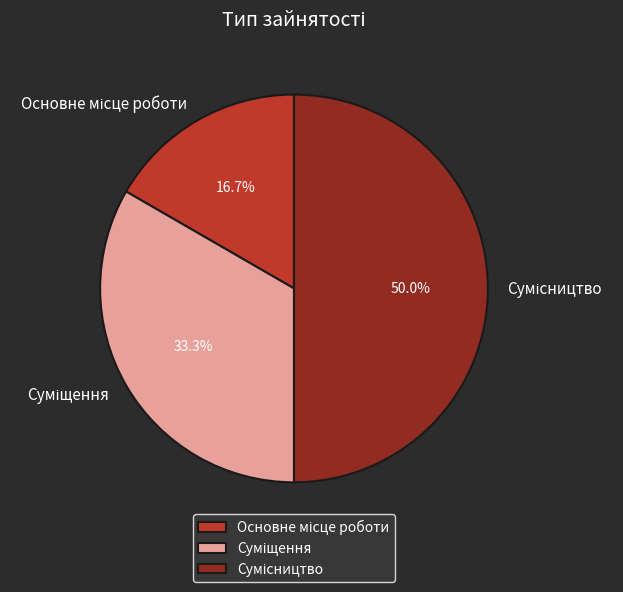

True or false: Основне місце роботи accounts for 7% of the total.

False